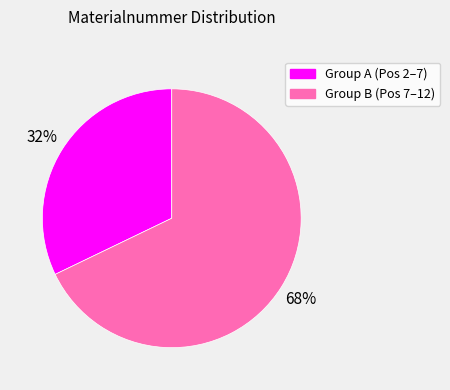

Is there a majority slice in this chart?

Yes